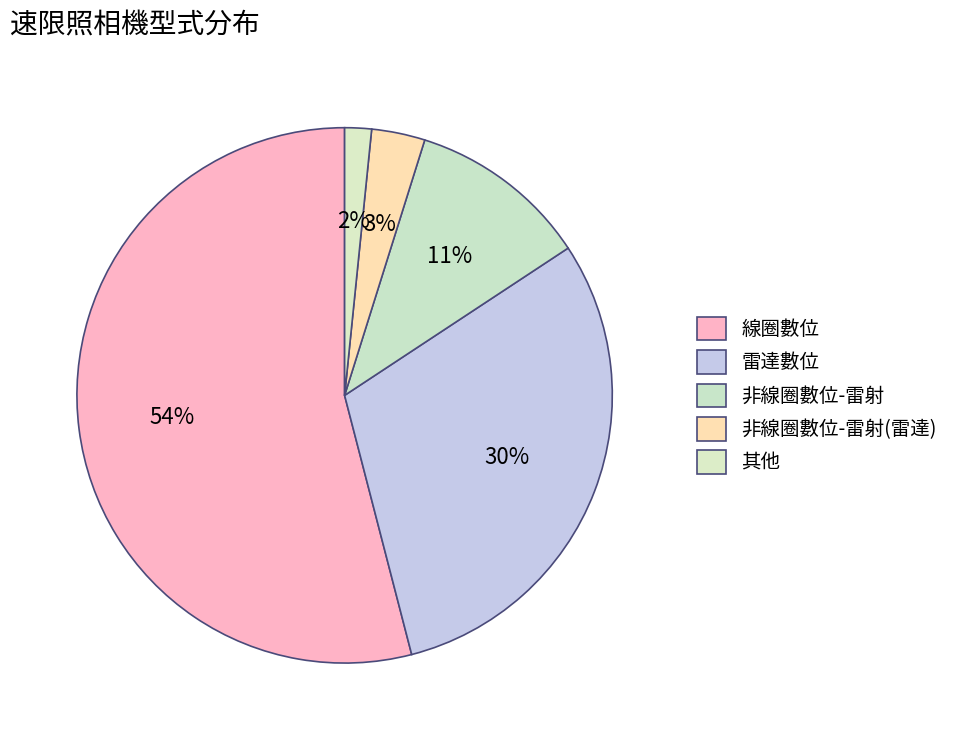

What percentage is the 線圈數位 slice, to the nearest percent?

54%